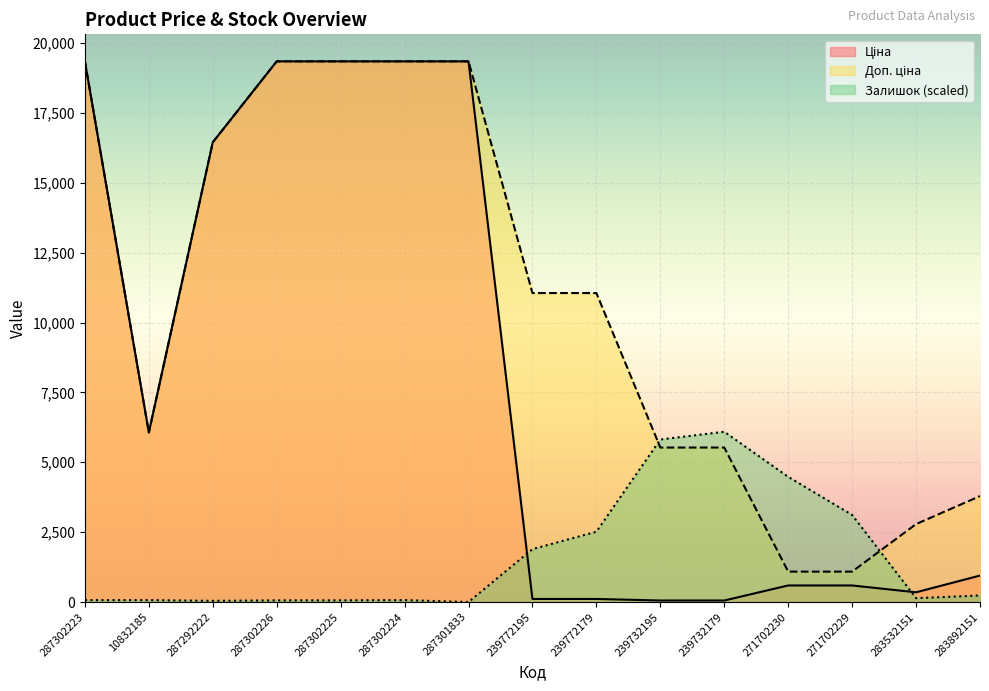

What is the value of the Ціна point at the 13th from the left?

593.8